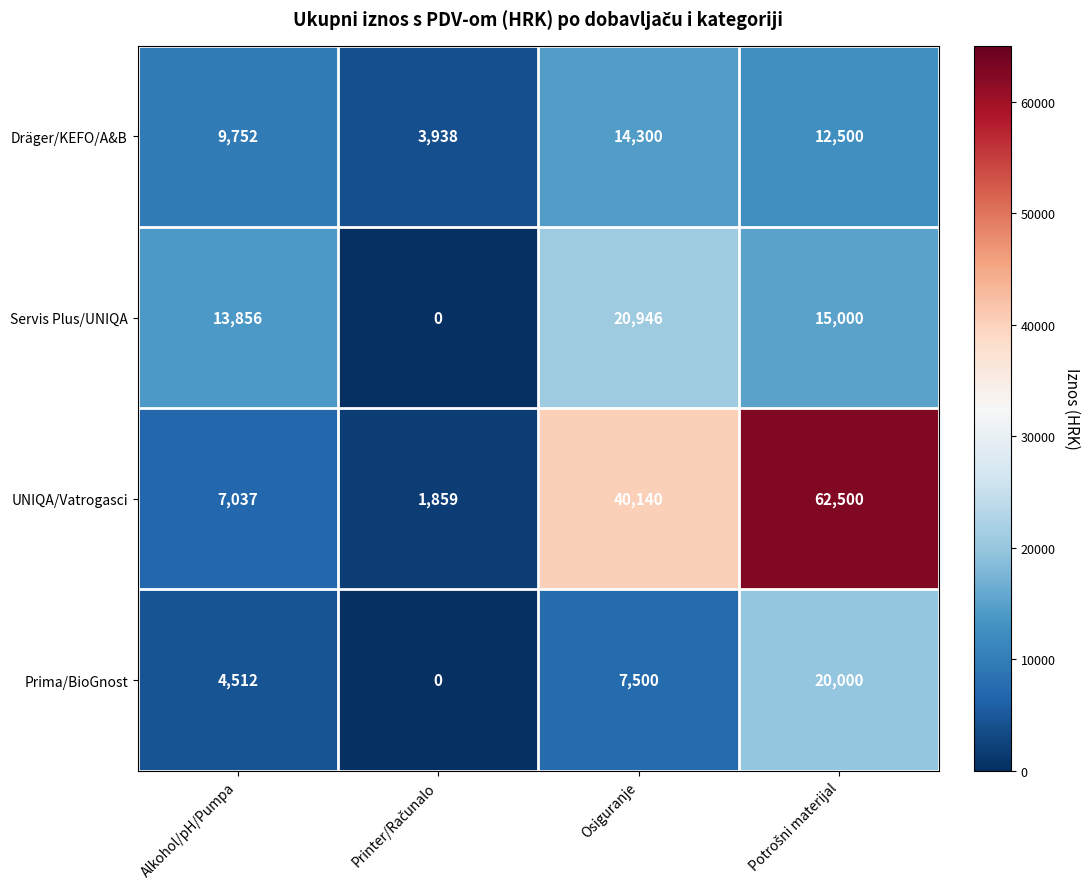

Which series has the largest total across all categories?

UNIQA/Vatrogasci